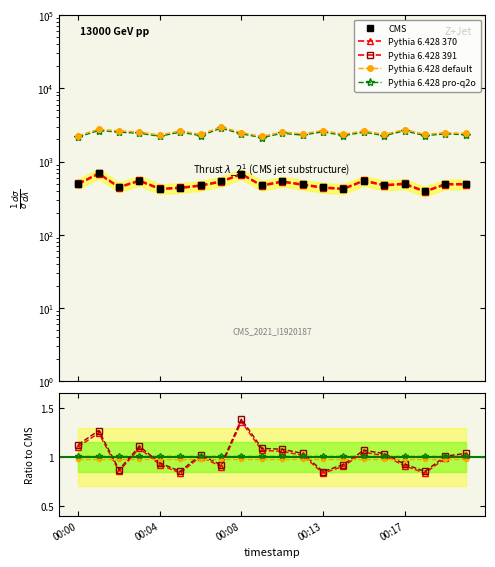

What is the value of the Pythia 6.428 pro-q2o point at the 20th from the left?

1.0